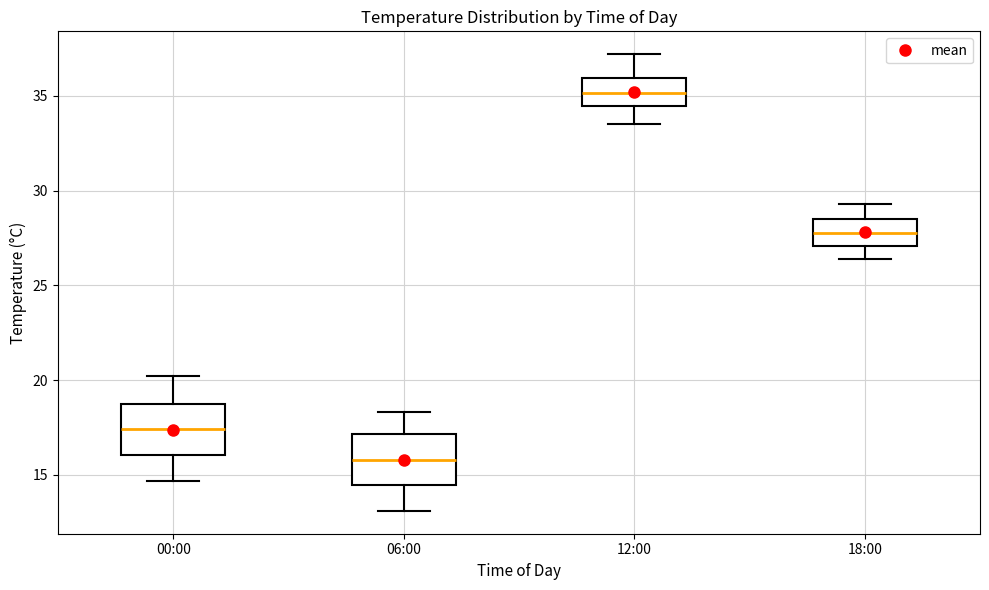

Reading left to right, transcribe this box plot: for each box, give where its median line is, the range the box spans, and where its two whiskers end, as read against the y-axis. The values are not printed on the chart, so give them approximately, as read against the axis.

00:00: median 17.5, box 16.0 to 18.5, whiskers 14.5 to 20.0
06:00: median 16.0, box 14.5 to 17.0, whiskers 13.0 to 18.5
12:00: median 35.0, box 34.5 to 36.0, whiskers 33.5 to 37.0
18:00: median 28.0, box 27.0 to 28.5, whiskers 26.5 to 29.5